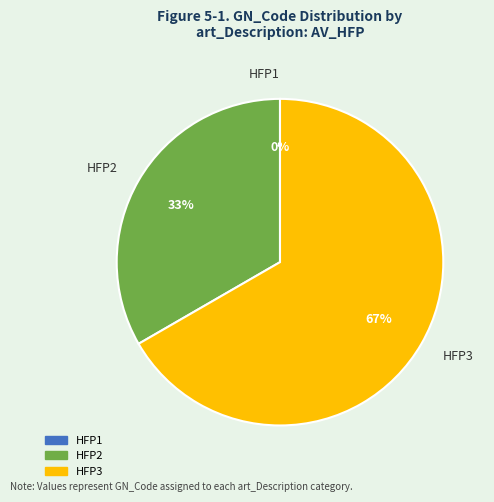

Between HFP2 and HFP3, which is larger?

HFP3